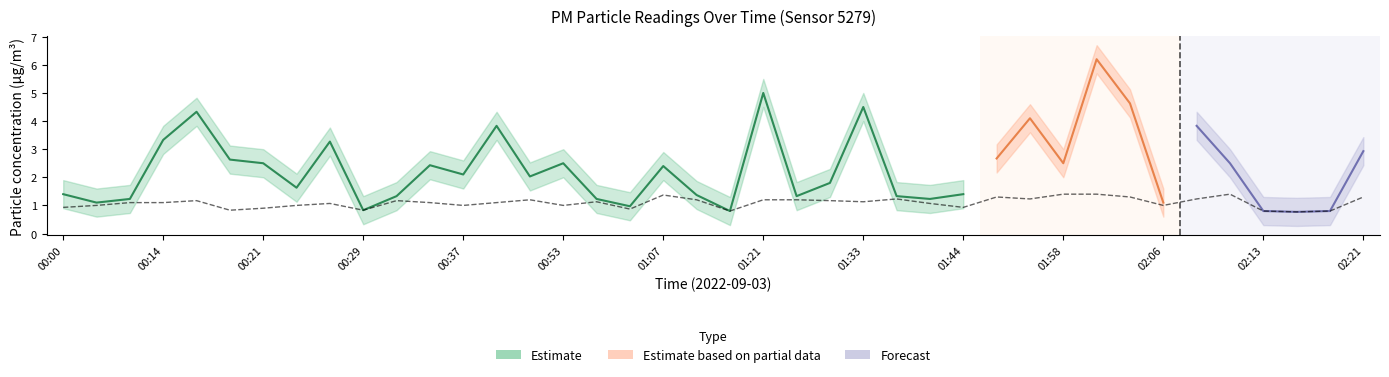

What is the smallest value displayed?

0.8